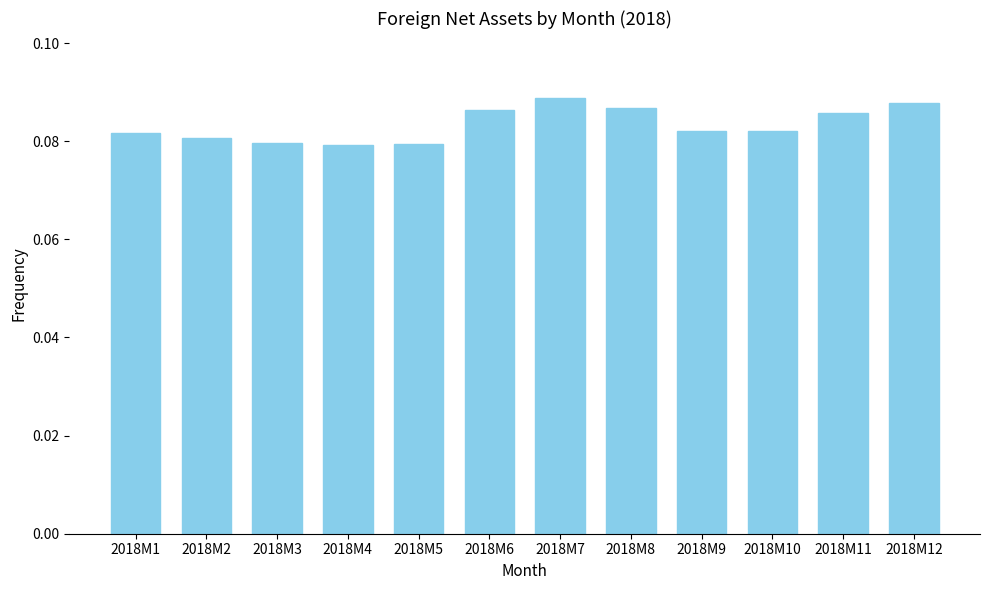

Between 2018M12 and 2018M3, which is larger?

2018M12